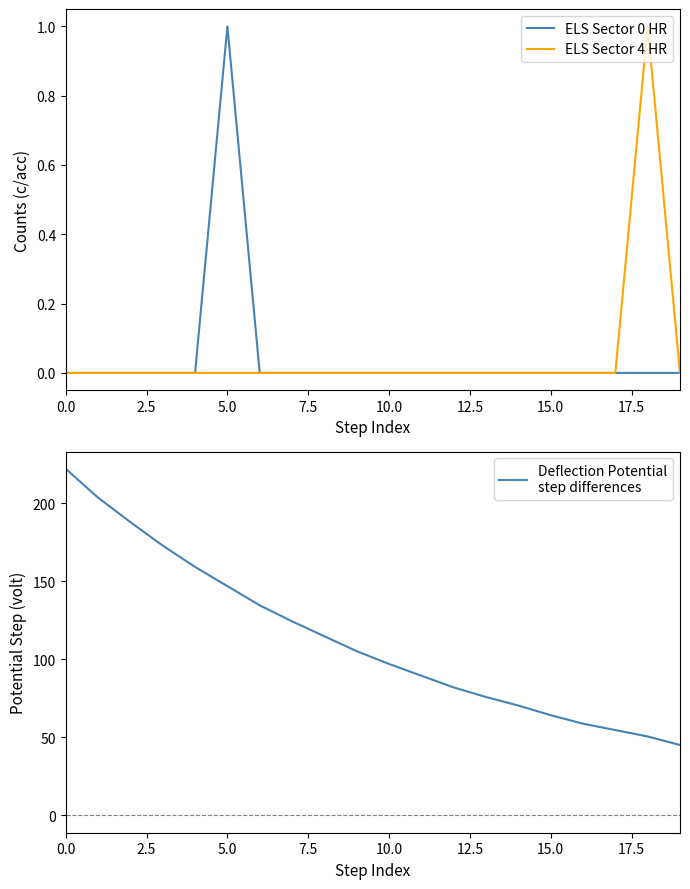

What is the maximum value shown in the chart?

222.2